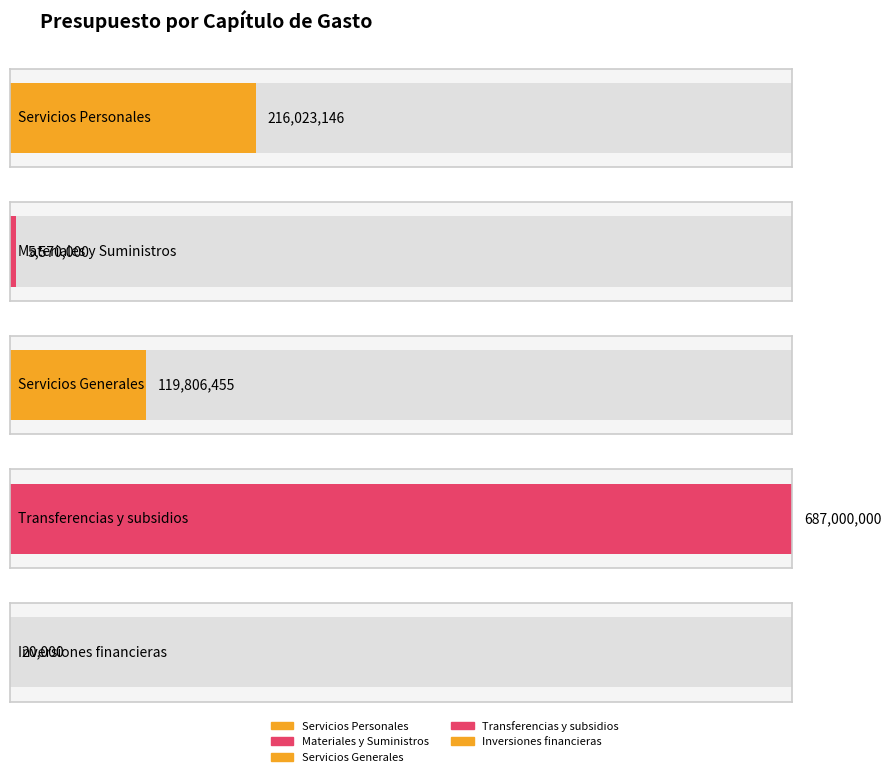

What is the difference between the values at Transferencias y subsidios and Materiales y Suministros?

681430000